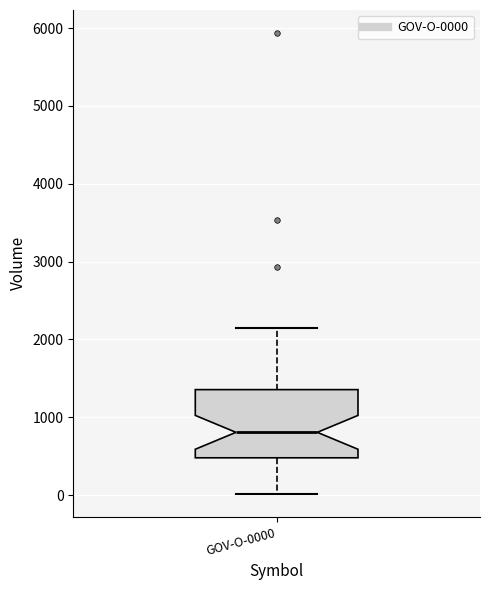

Read this box plot against the y-axis: the position of the median line, the range covered by the box, and the ends of both whiskers. The values are not printed on the chart, so give them approximately, as read against the axis.

median 800, box 500 to 1400, whiskers 0 to 2200